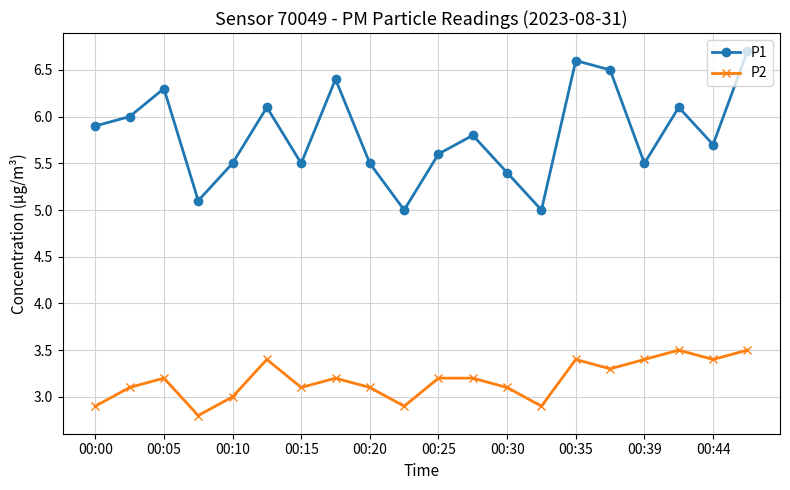

Which series has the largest range (max minus min)?

P1